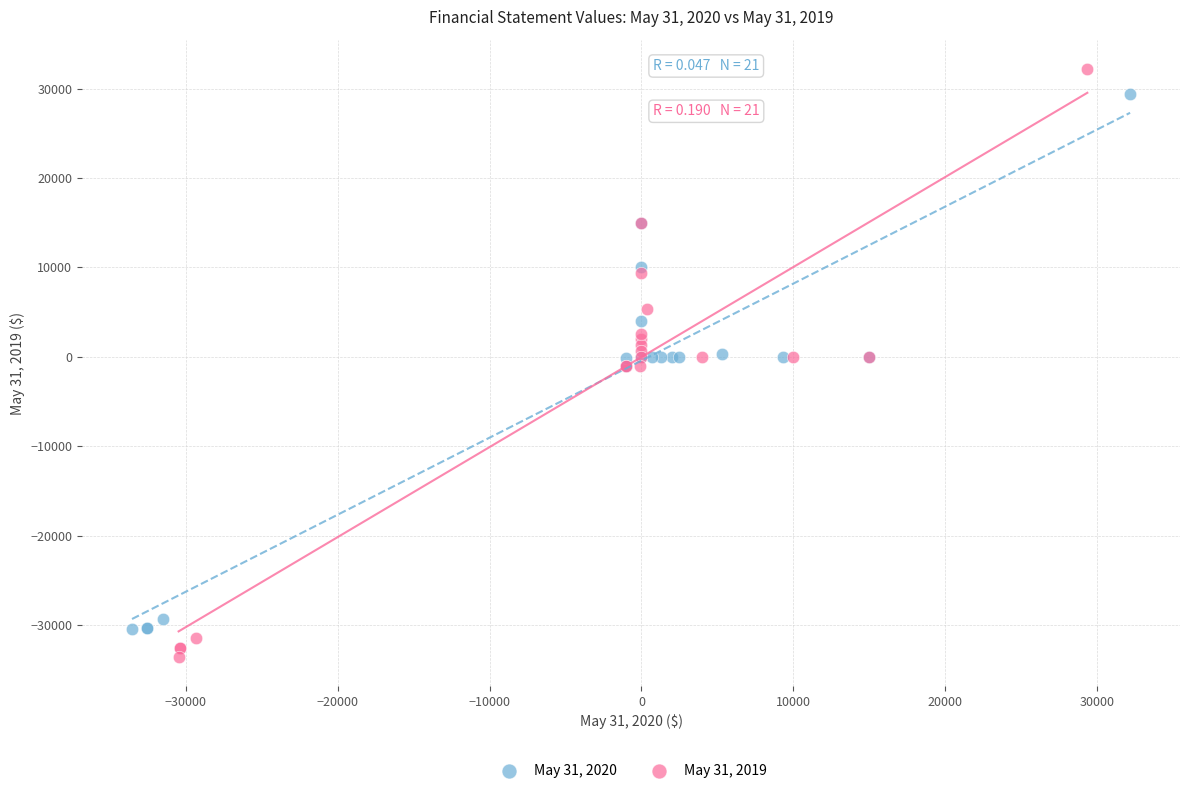

What are all the series names shown in the legend?

May 31, 2020, May 31, 2019